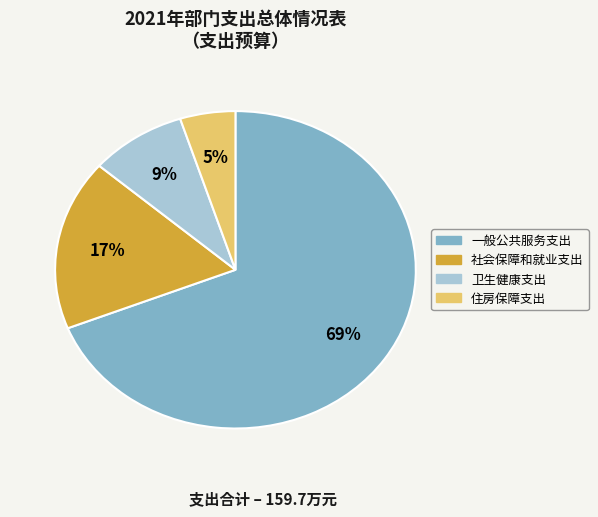

True or false: 社会保障和就业支出 accounts for 17% of the total.

True